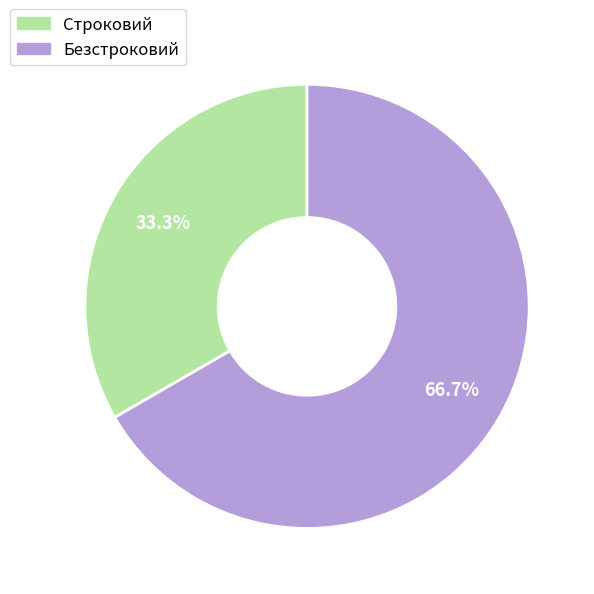

Rank the categories by value from lowest to highest.

Строковий, Безстроковий